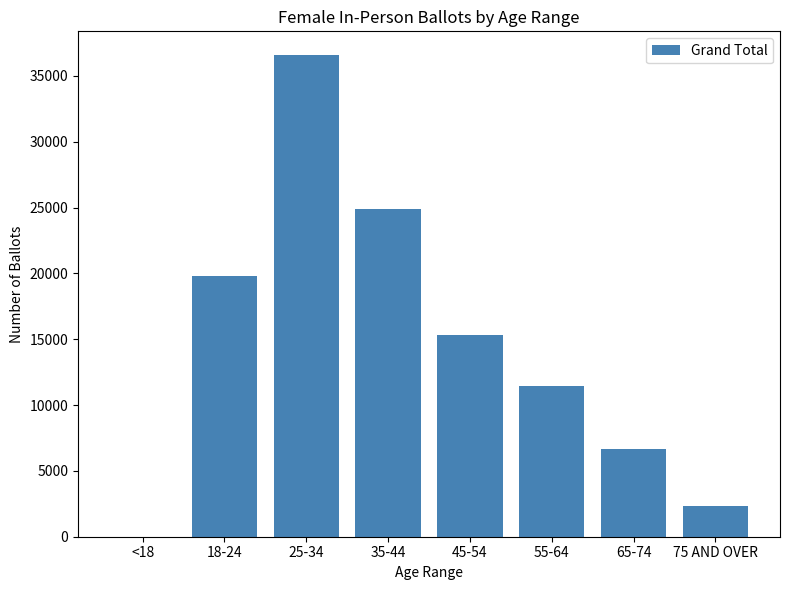

How many data points does each series have?

8